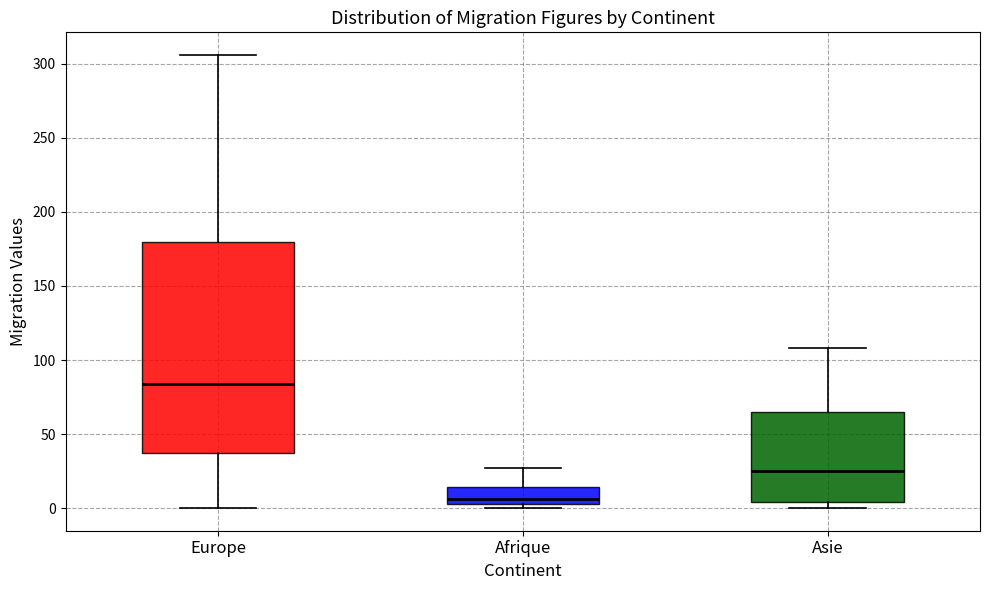

Reading left to right, read every box against the y-axis: the position of its median line, the range the box covers, and the ends of its whiskers. The values are not printed on the chart, so give them approximately, as read against the axis.

Europe: median 85, box 40 to 180, whiskers 0 to 305
Afrique: median 5 (just above the box's lower edge), box 5 to 15, whiskers 0 to 25
Asie: median 25, box 5 to 65, whiskers 0 to 110